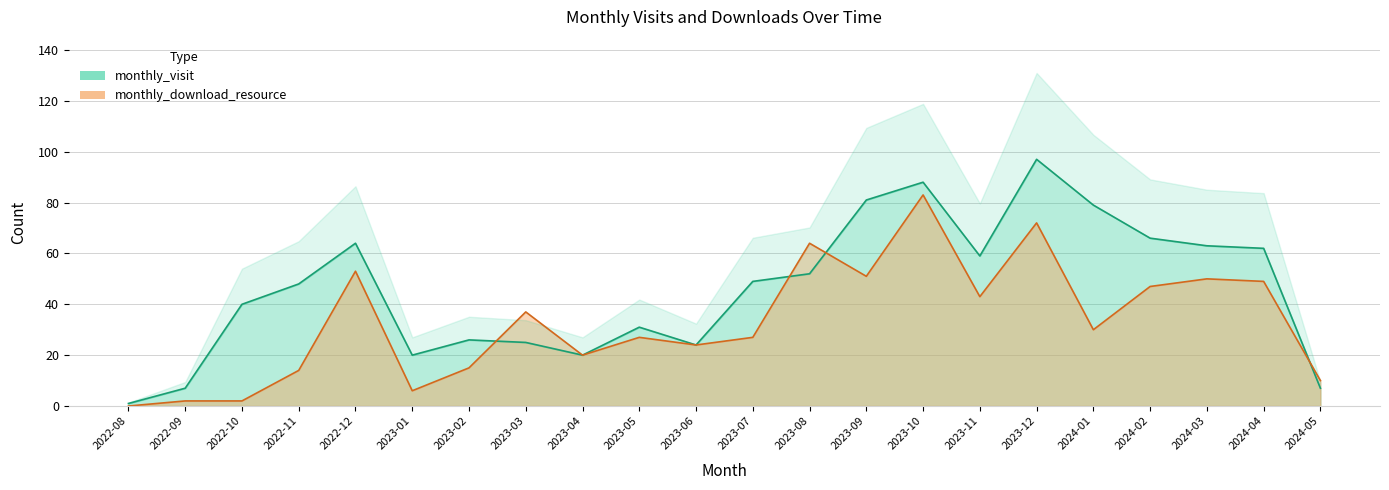

List the labels in order of monthly_download_resource value, largest first.

2023-10, 2023-12, 2023-08, 2022-12, 2023-09, 2024-03, 2024-04, 2024-02, 2023-11, 2023-03, 2024-01, 2023-05, 2023-07, 2023-06, 2023-04, 2023-02, 2022-11, 2024-05, 2023-01, 2022-09, 2022-10, 2022-08